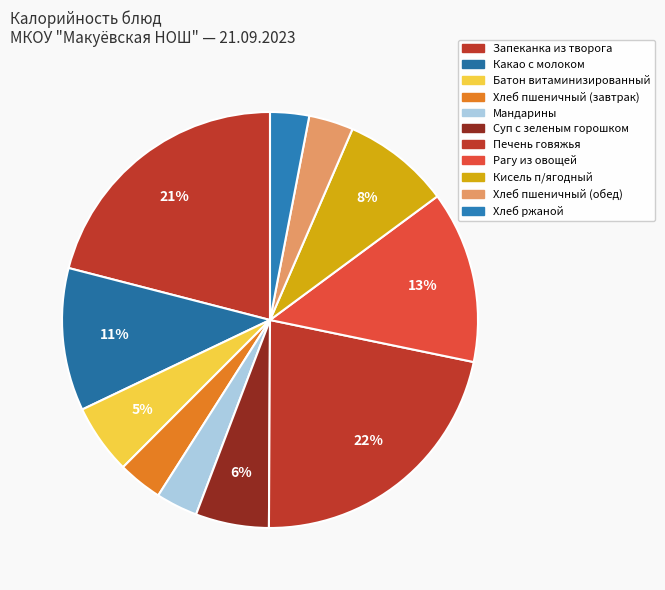

How many segments does this pie chart have?

11